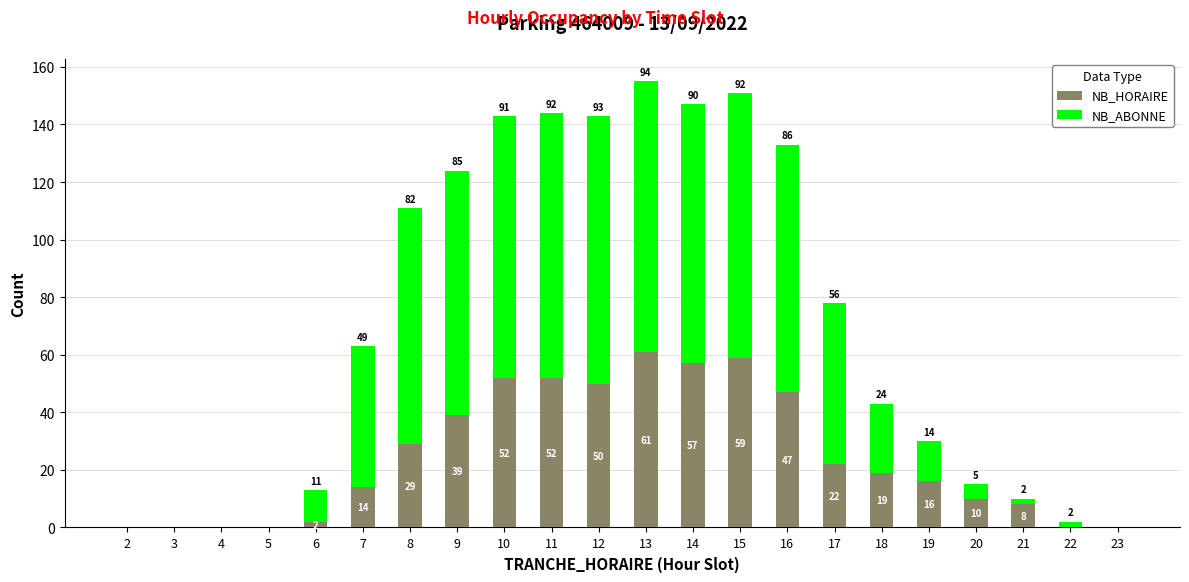

At which label is NB_HORAIRE closest to 30?

8